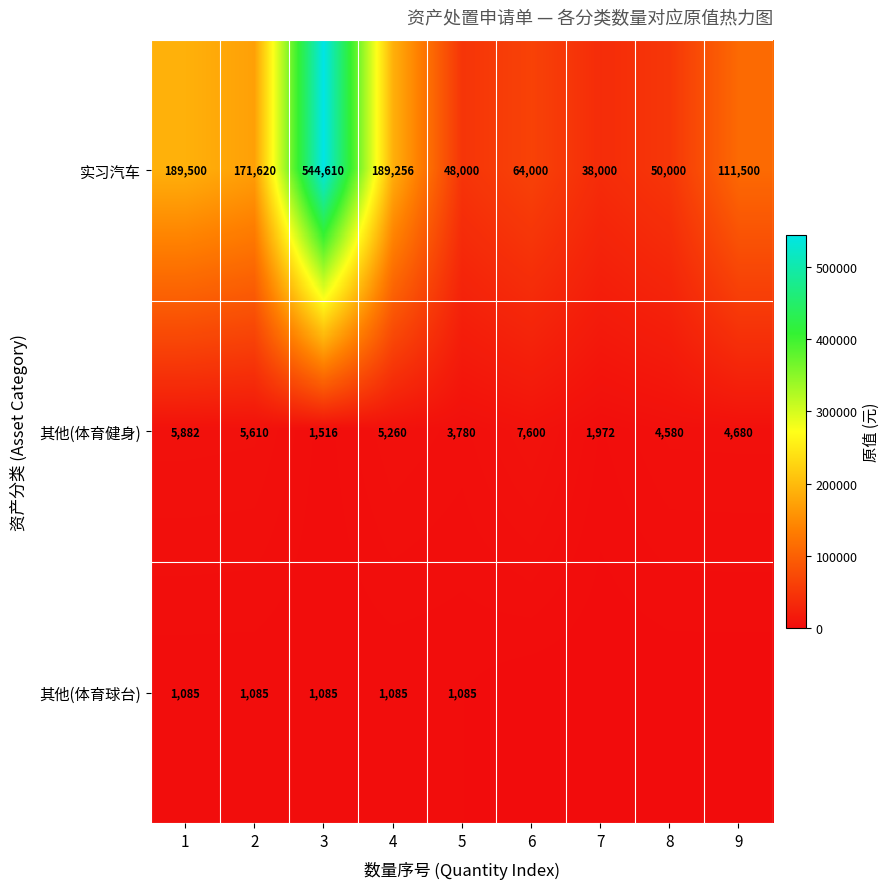

How many distinct data groups are displayed?

3